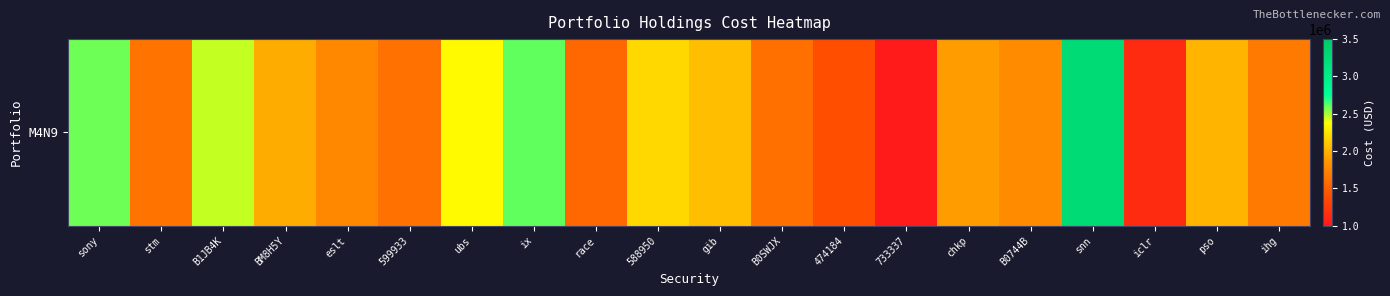

What is the change in value from 599933 to pso?

+385629.7